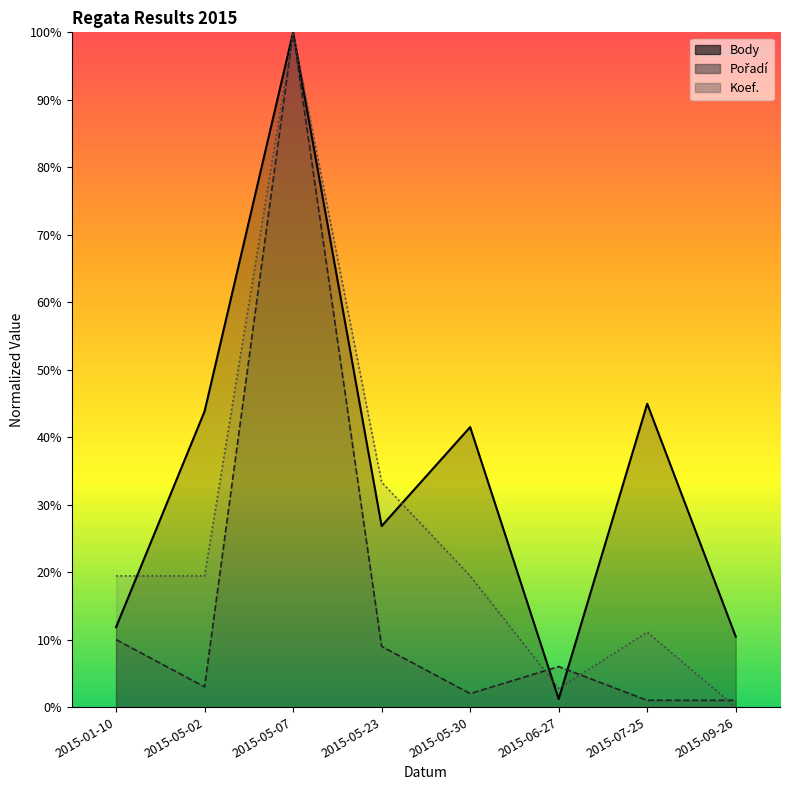

At which category is the sum across all series the highest?

2015-05-07